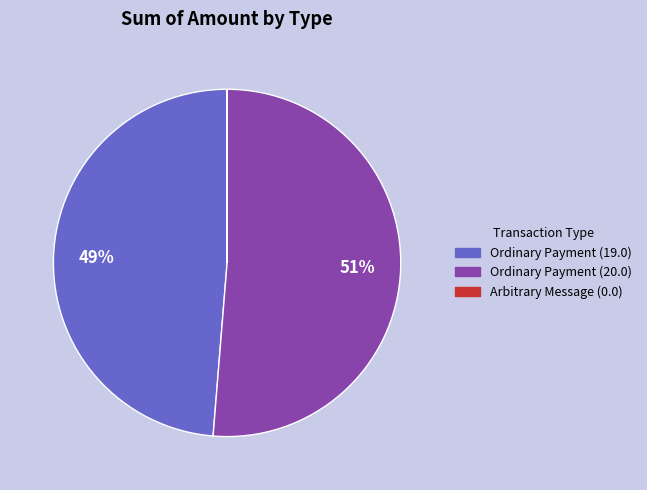

Is there any slice that represents more than half of the pie?

Yes